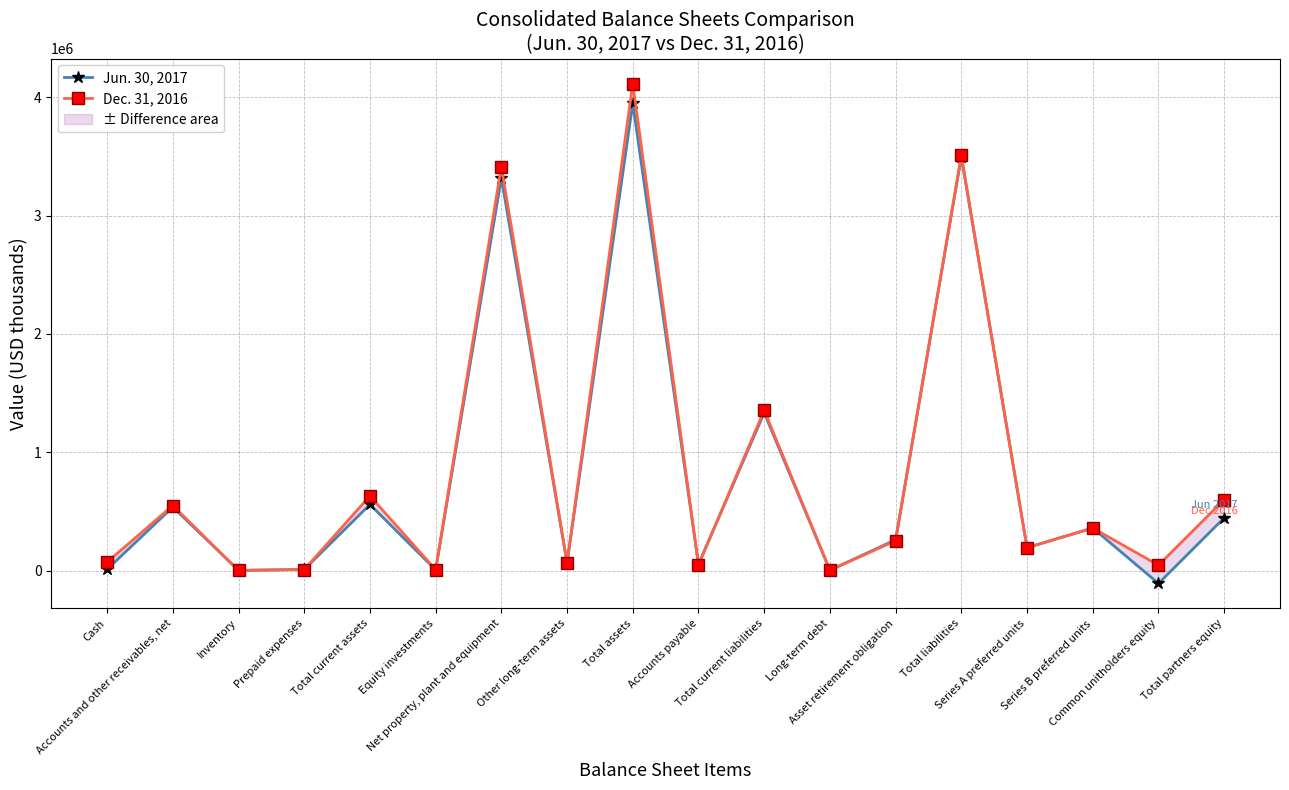

Reading right to left, list all the values displayed in this chart.

Jun. 30, 2017: Total partners equity=445164	Common unitholders equity=-109115	Series B preferred units=359611	Series A preferred units=193215	Total liabilities=3495157	Asset retirement obligation=260199	Long-term debt=3109	Total current liabilities=1333335	Accounts payable=52731	Total assets=3947834	Other long-term assets=65869	Net property, plant and equipment=3317937	Equity investments=5550	Total current assets=558478	Prepaid expenses=9282	Inventory=1637	Accounts and other receivables, net=536548	Cash=10424
Dec. 31, 2016: Total partners equity=599016	Common unitholders equity=45158	Series B preferred units=359611	Series A preferred units=193215	Total liabilities=3509381	Asset retirement obligation=252589	Long-term debt=3094	Total current liabilities=1354200	Accounts payable=47838	Total assets=4115408	Other long-term assets=63846	Net property, plant and equipment=3413646	Equity investments=7160	Total current assets=630756	Prepaid expenses=8230	Inventory=998	Accounts and other receivables, net=549544	Cash=71124